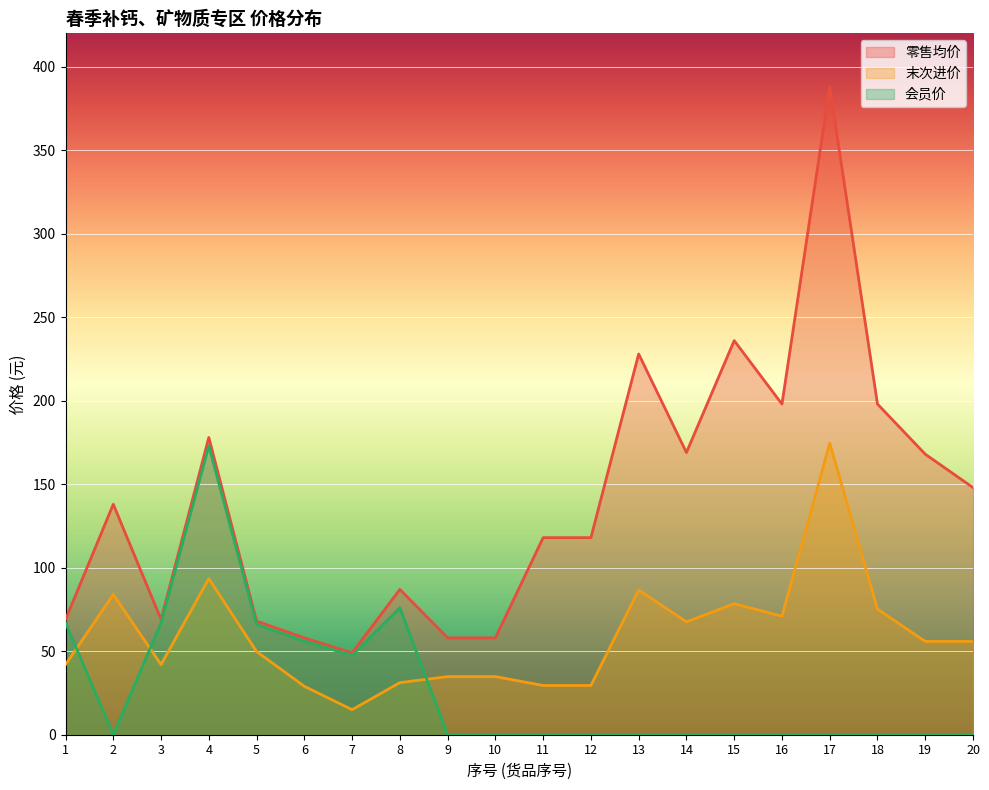

Which category has the lowest value across all series?

2